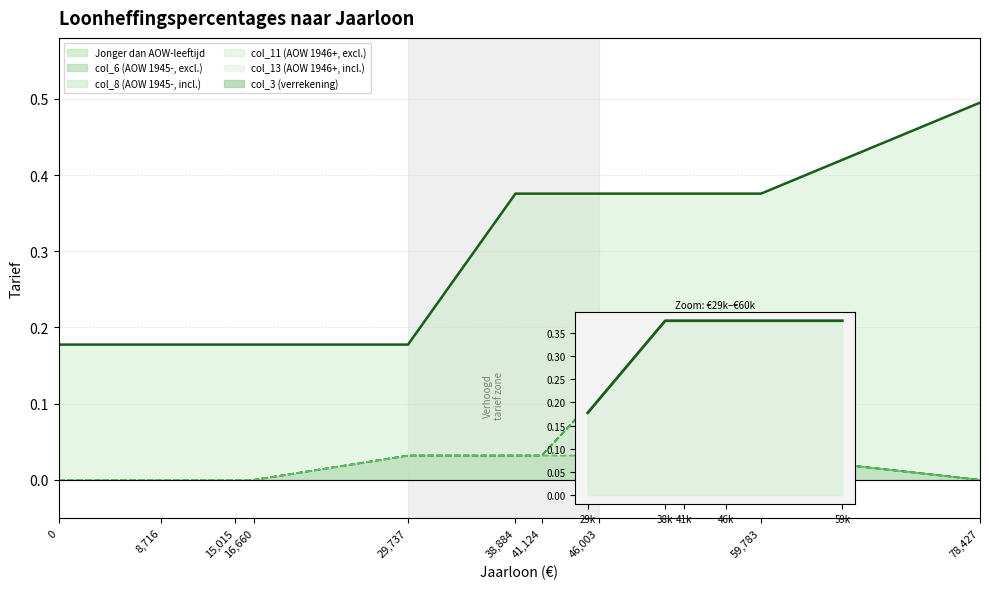

What is the average value of the Jonger dan AOW-leeftijd series?

0.3